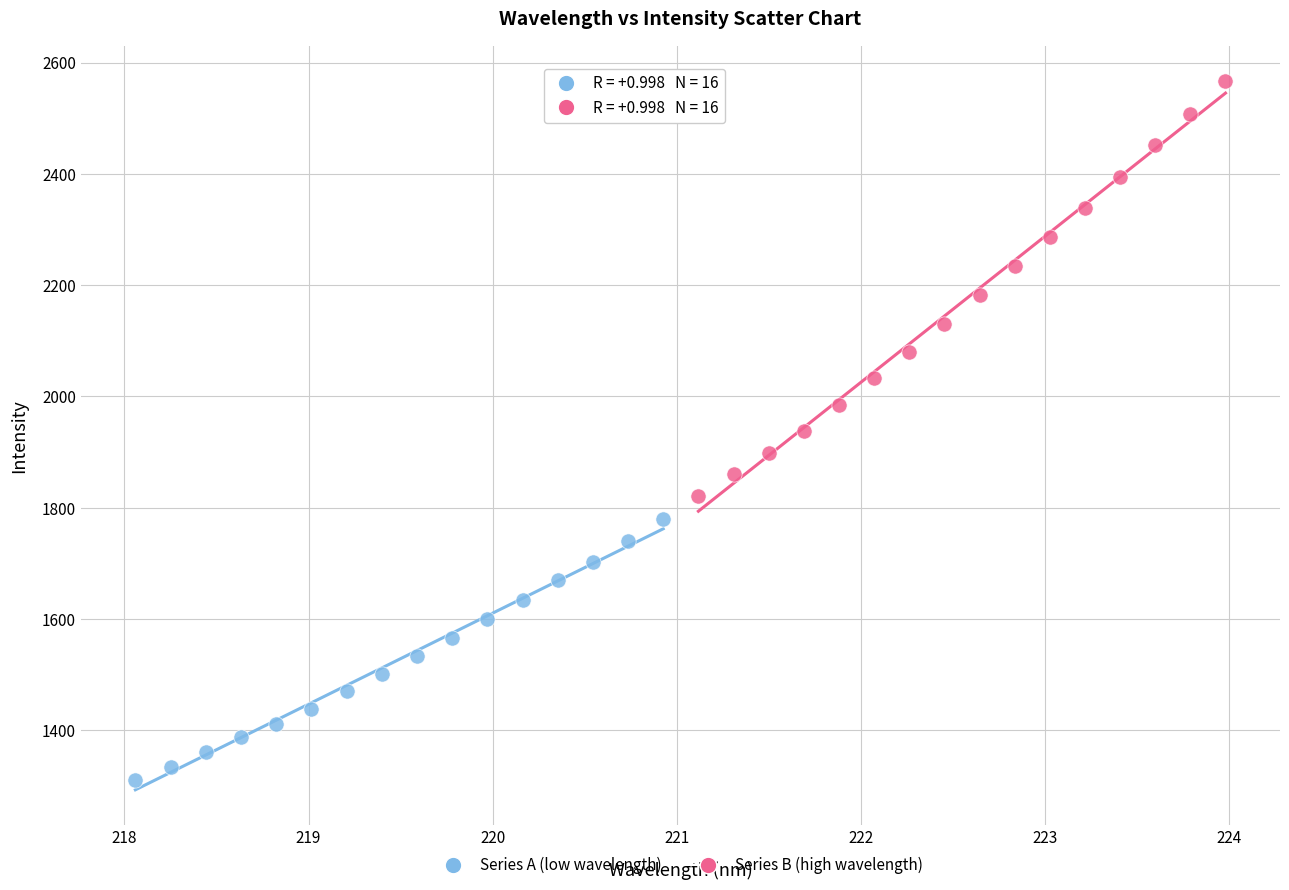

Which series contains the lowest Y value?

Series A (low wavelength)